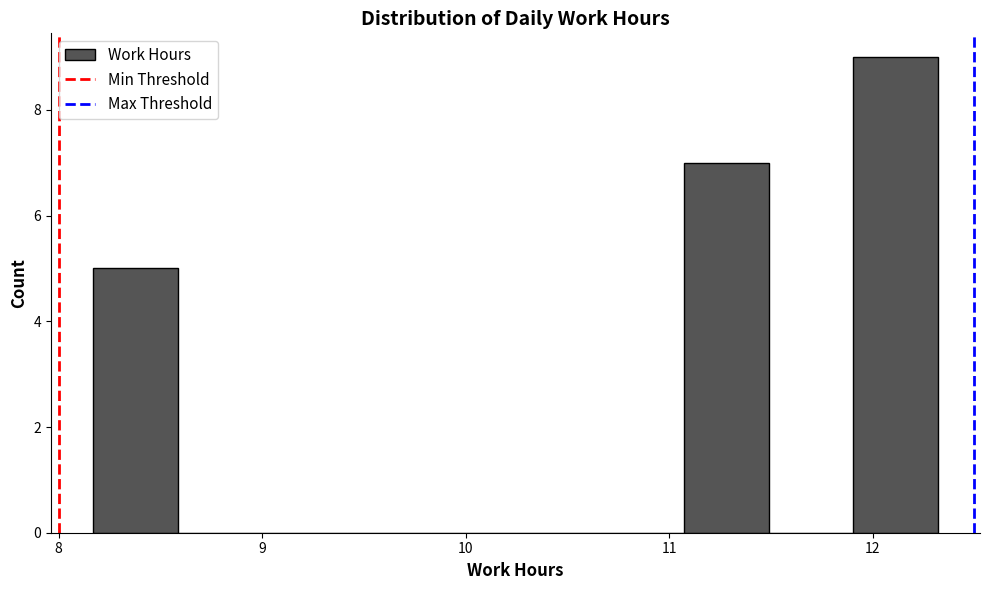

Reading left to right, transcribe this chart: for each bar, give the range it covers on the x-axis and its height. Neither the bar edges nor the heights are printed on the chart, so give them approximately, as read against the axes.

8.2 to 8.6: 5
8.6 to 9.0: 0
9.0 to 9.4: 0
9.4 to 9.8: 0
9.8 to 10.2: 0
10.2 to 10.7: 0
10.7 to 11.1: 0
11.1 to 11.5: 7
11.5 to 11.9: 0
11.9 to 12.3: 9